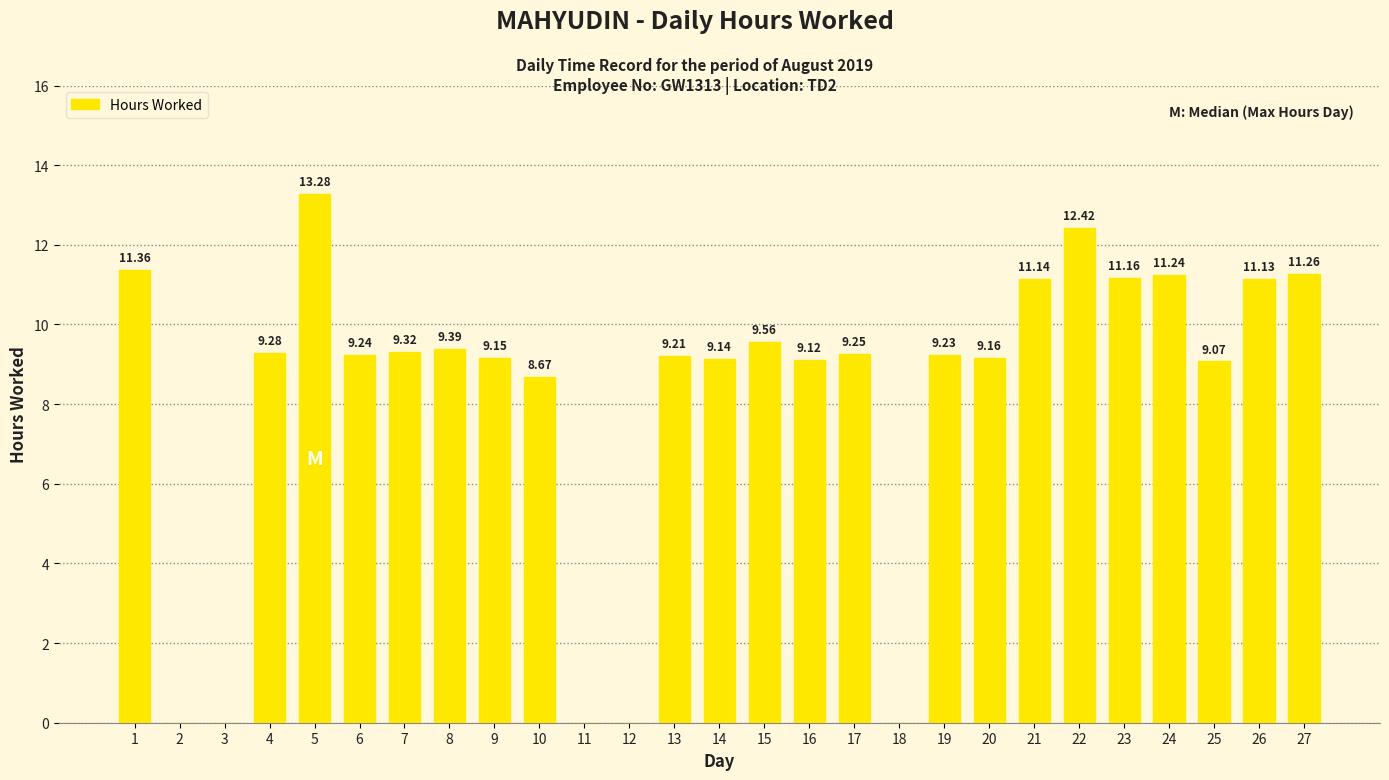

How many categories are shown in the chart?

27